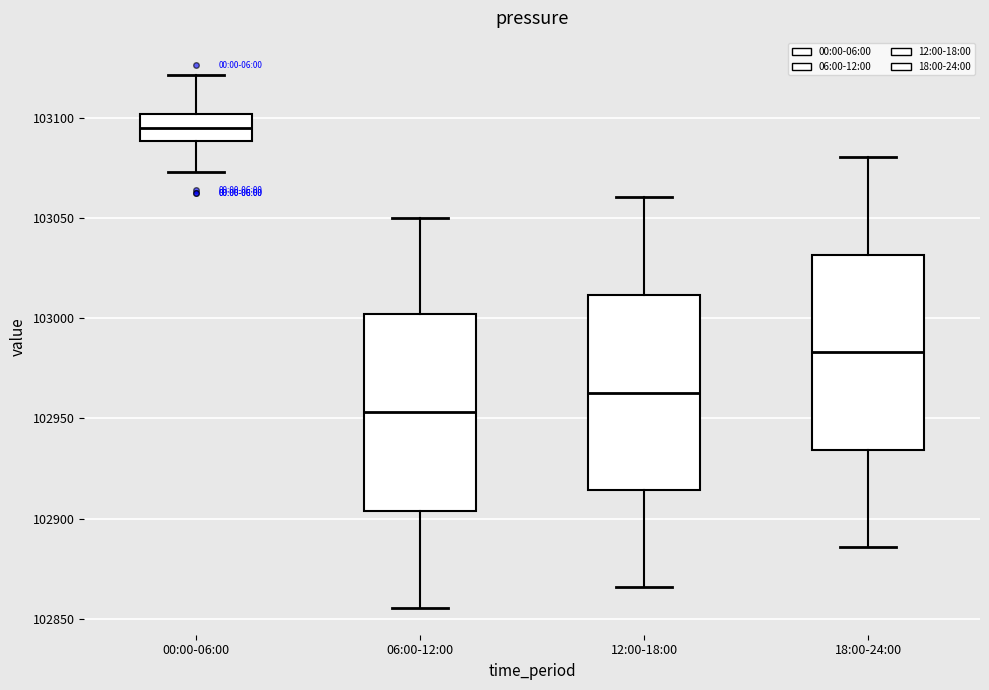

Reading left to right, transcribe this box plot: for each box, give where its median line is, the range the box spans, and where its two whiskers end, as read against the y-axis. The values are not printed on the chart, so give them approximately, as read against the axis.

00:00-06:00: median 103095, box 103090 to 103100, whiskers 103075 to 103120
06:00-12:00: median 102955, box 102905 to 103000, whiskers 102855 to 103050
12:00-18:00: median 102965, box 102915 to 103010, whiskers 102865 to 103060
18:00-24:00: median 102985, box 102935 to 103030, whiskers 102885 to 103080